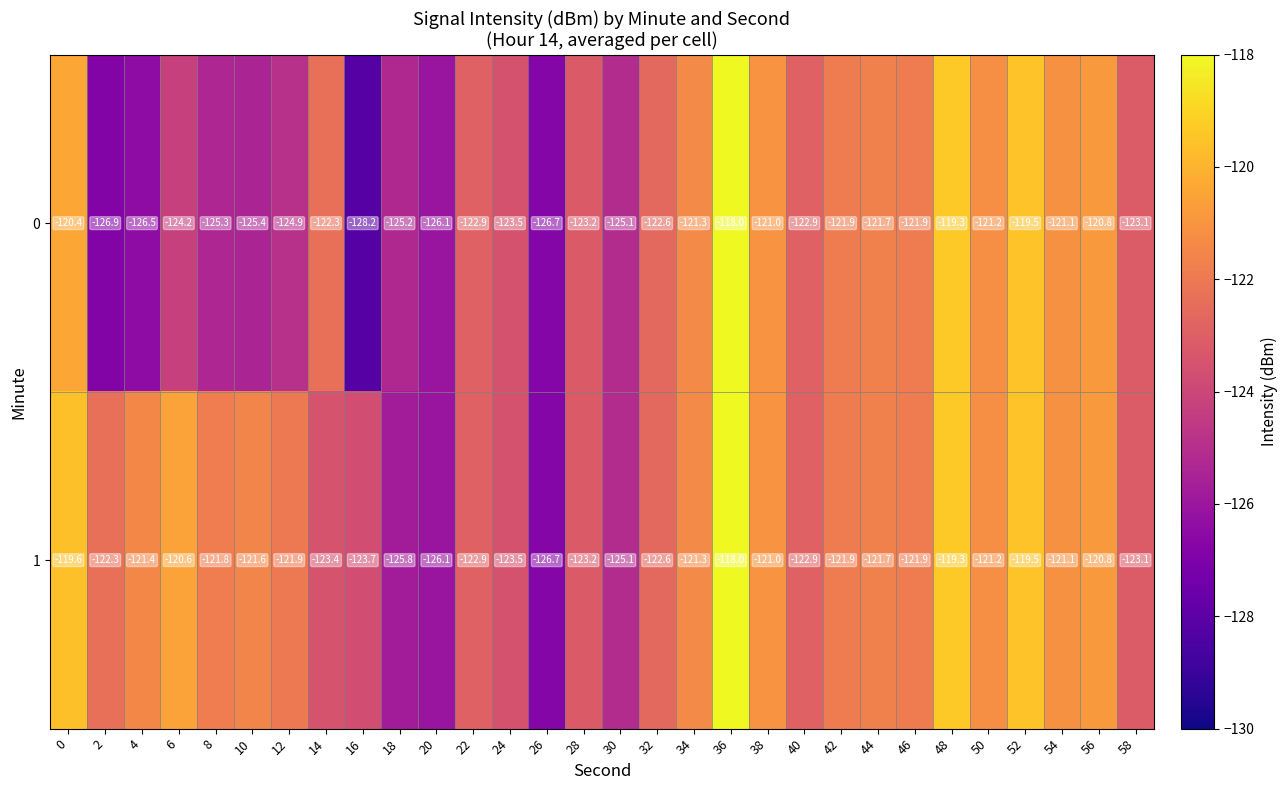

Read the 0 value at 0.

-120.4